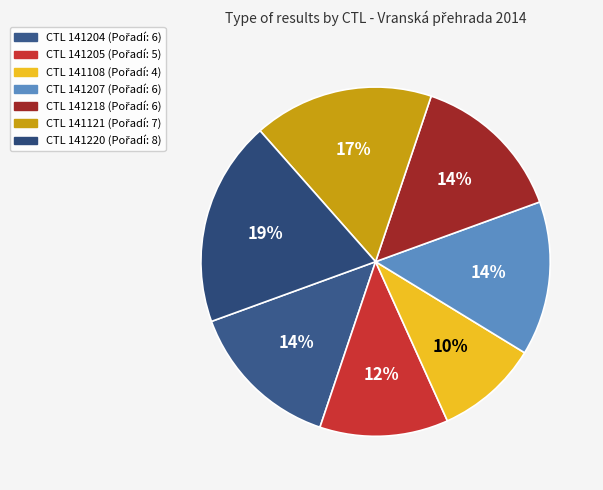

How many segments does this pie chart have?

7